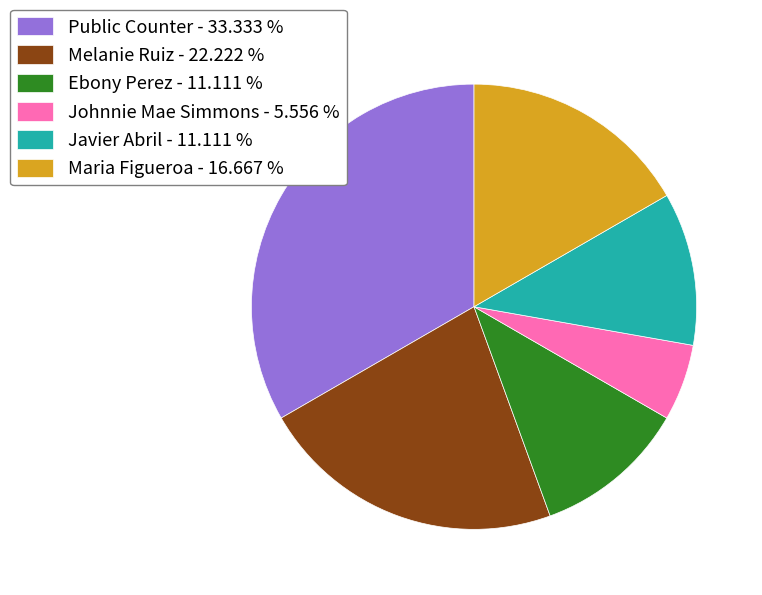

Combined, do Ebony Perez - 11.111 % and Maria Figueroa - 16.667 % account for over 50%?

No